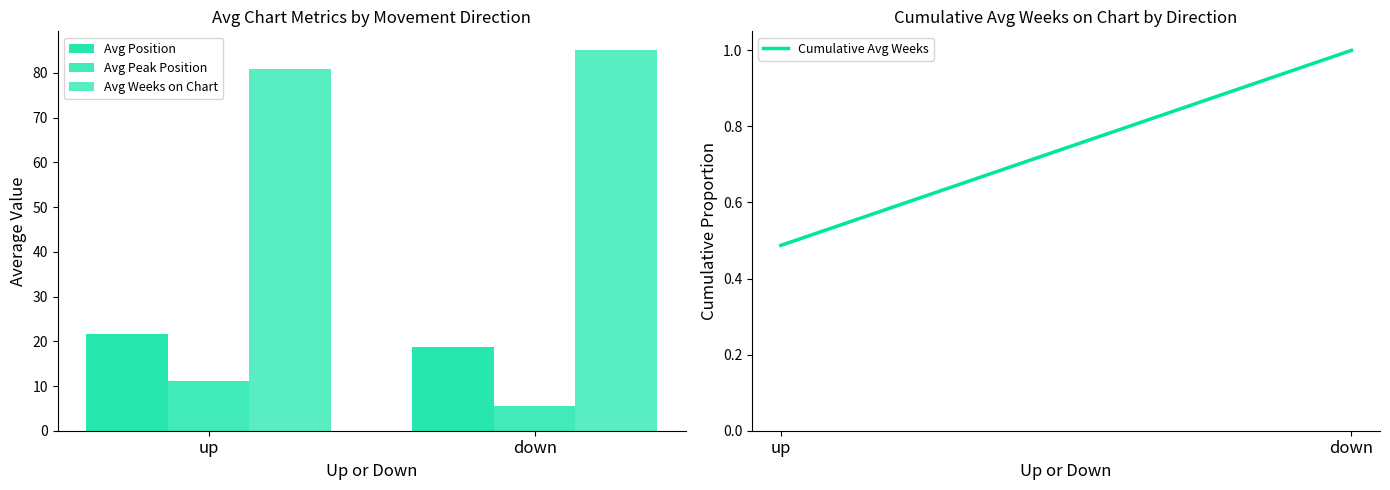

How many distinct data groups are displayed?

3